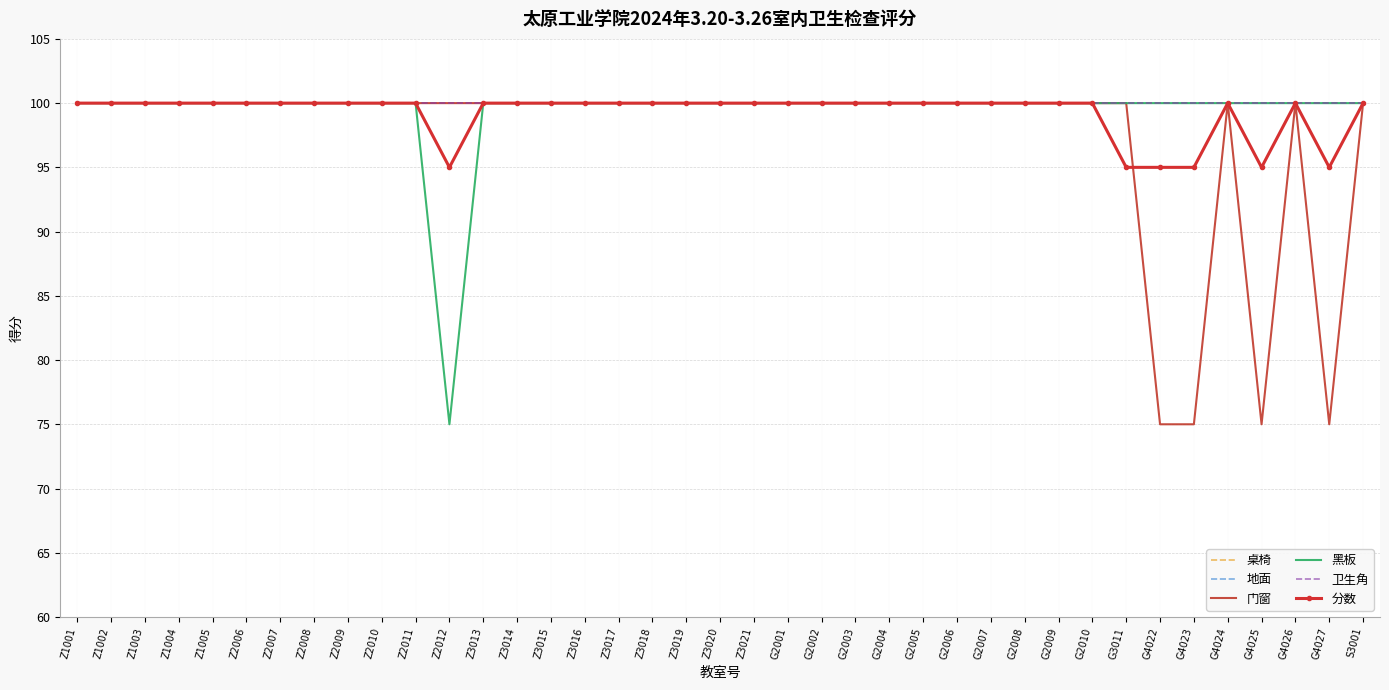

What is the minimum value for 桌椅?

100